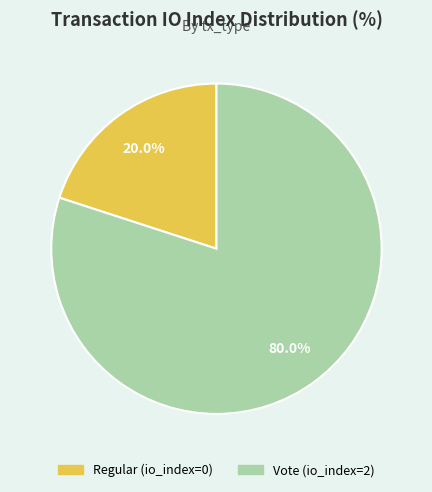

Does Regular account for over 50% of the chart?

No